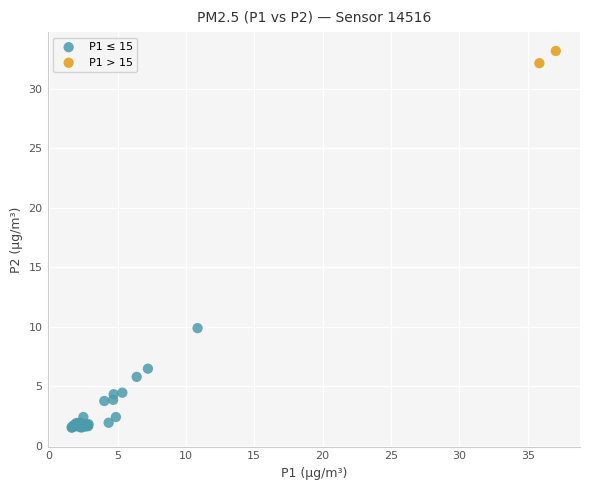

What are all the series names shown in the legend?

P1 ≤ 15, P1 > 15